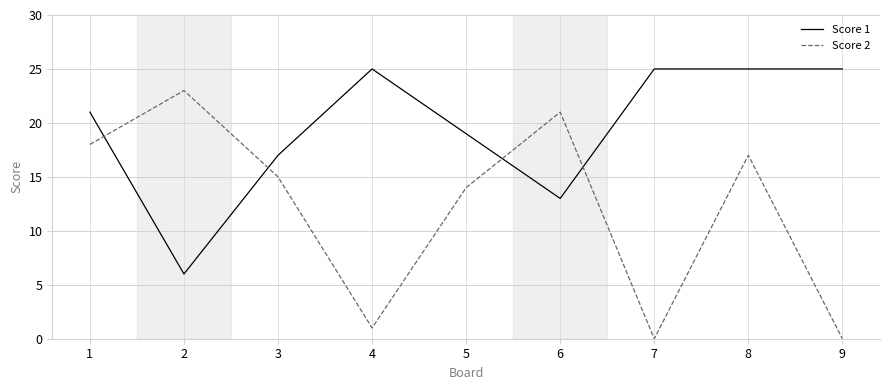

True or false: Score 2 and Score 1 intersect in this chart.

True